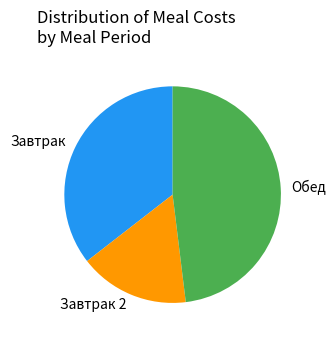

Rank the categories by value from lowest to highest.

Завтрак 2, Завтрак, Обед